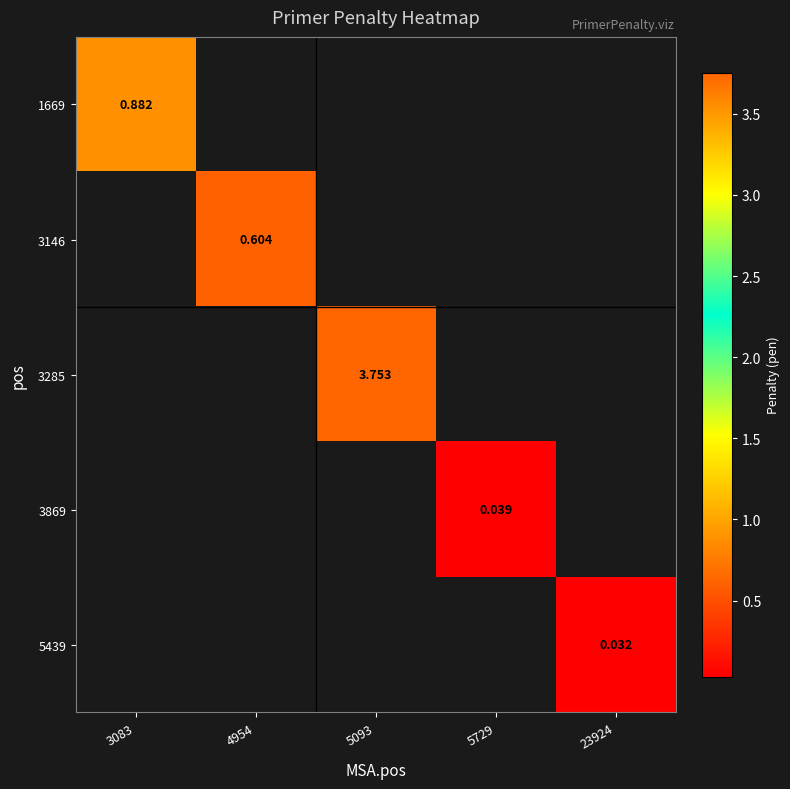

At how many categories does at least one series exceed 2?

1